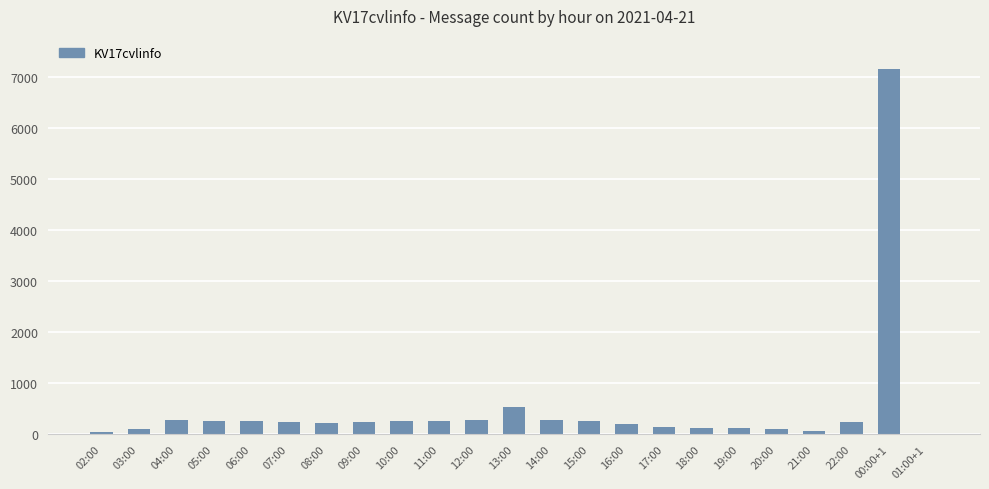

Approximately how many times larger is the value at 09:00 compared to 11:00?

1.0